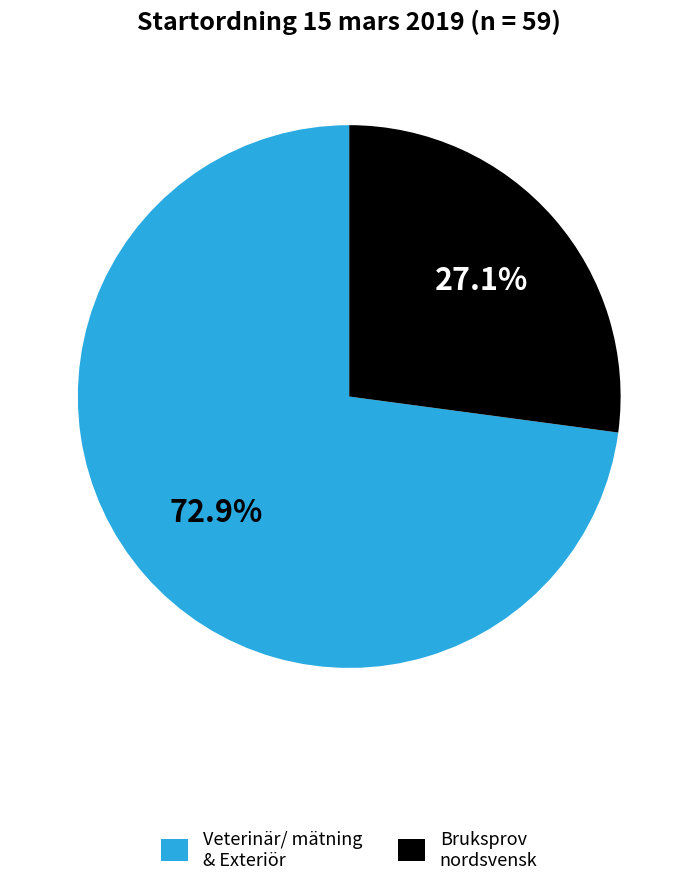

Does Veterinär/ mätning & Exteriör represent more than half of the total?

Yes